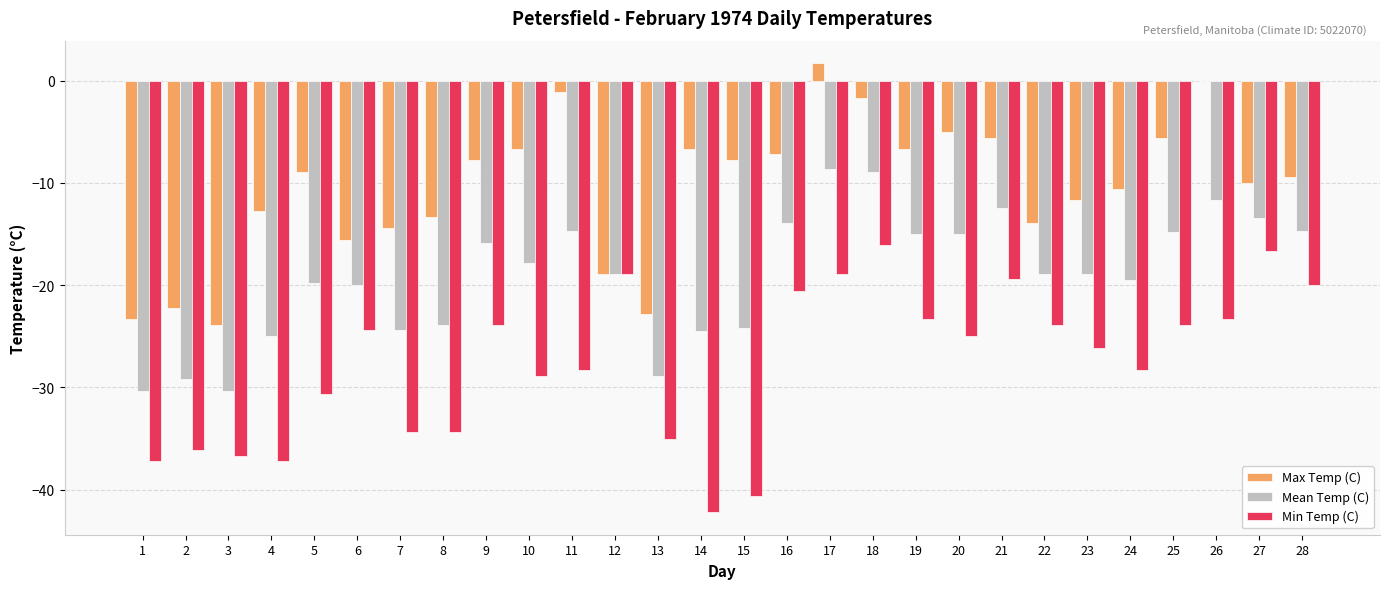

The value of Max Temp (C) at 5 is -8.9. True or false?

True